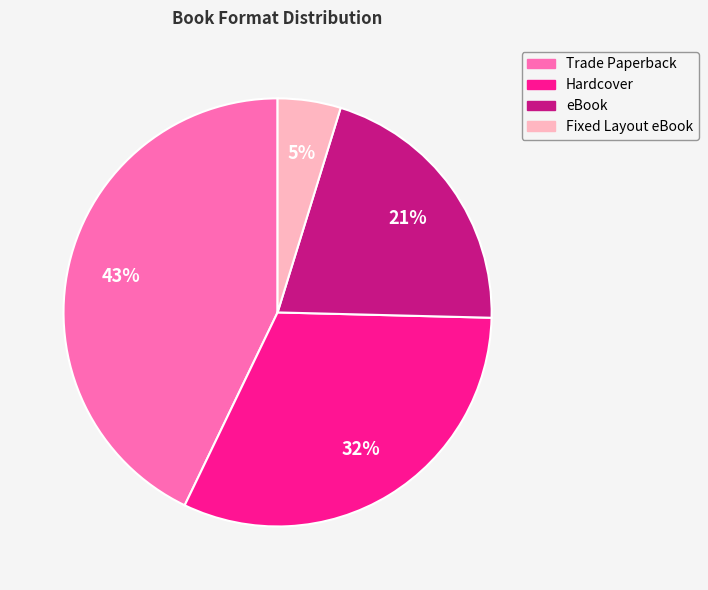

The Fixed Layout eBook slice represents 20% of the pie. True or false?

False